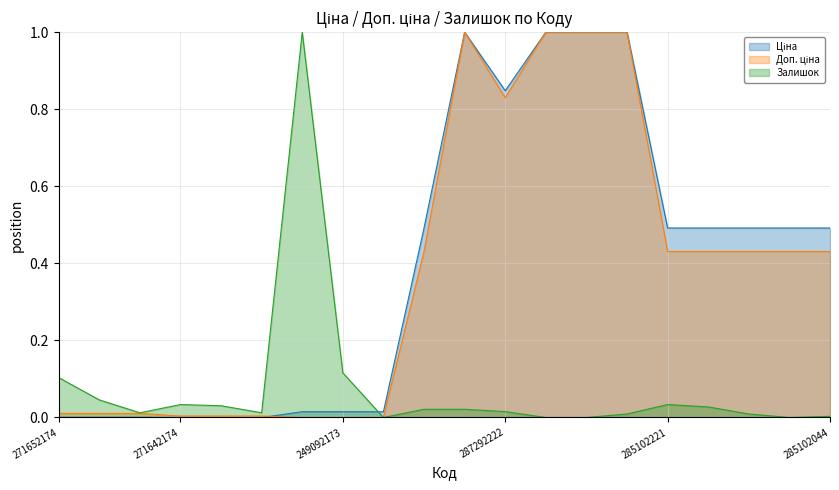

After their last crossing, which series has the higher values: Доп. ціна or Ціна?

Ціна